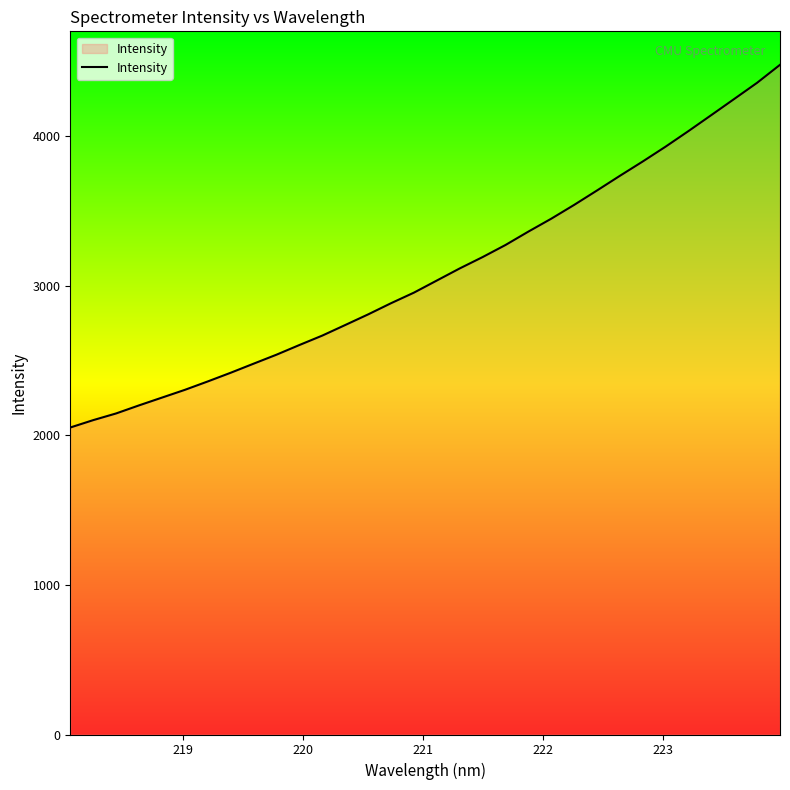

What is the difference between the maximum and minimum values?

2423.4